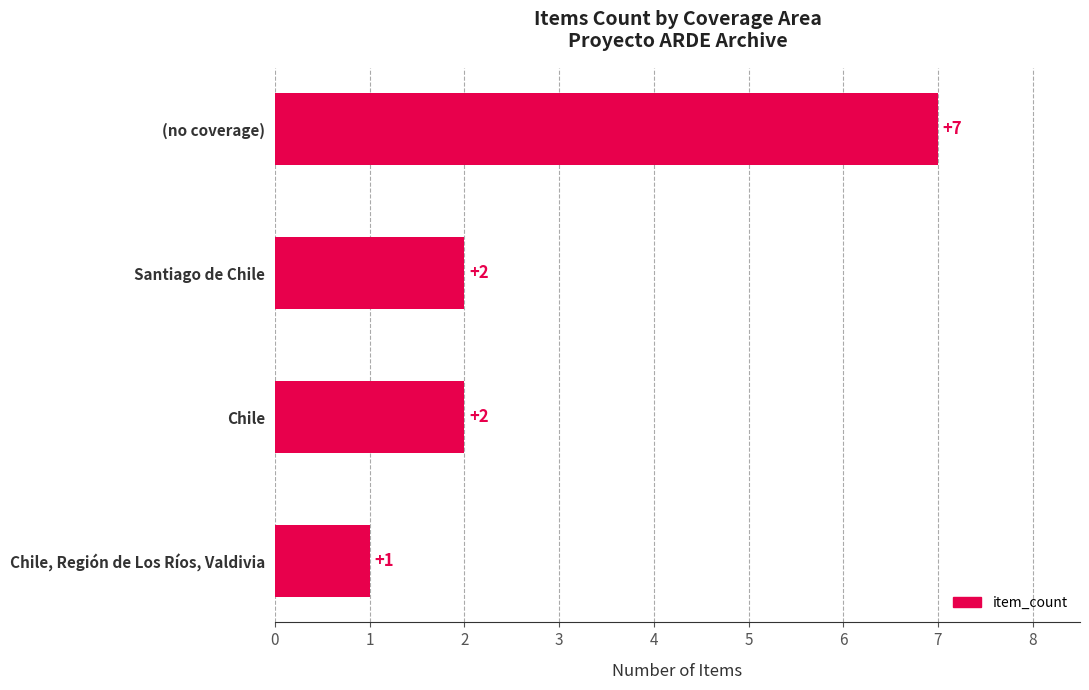

How many values are between 2 and 7?

3